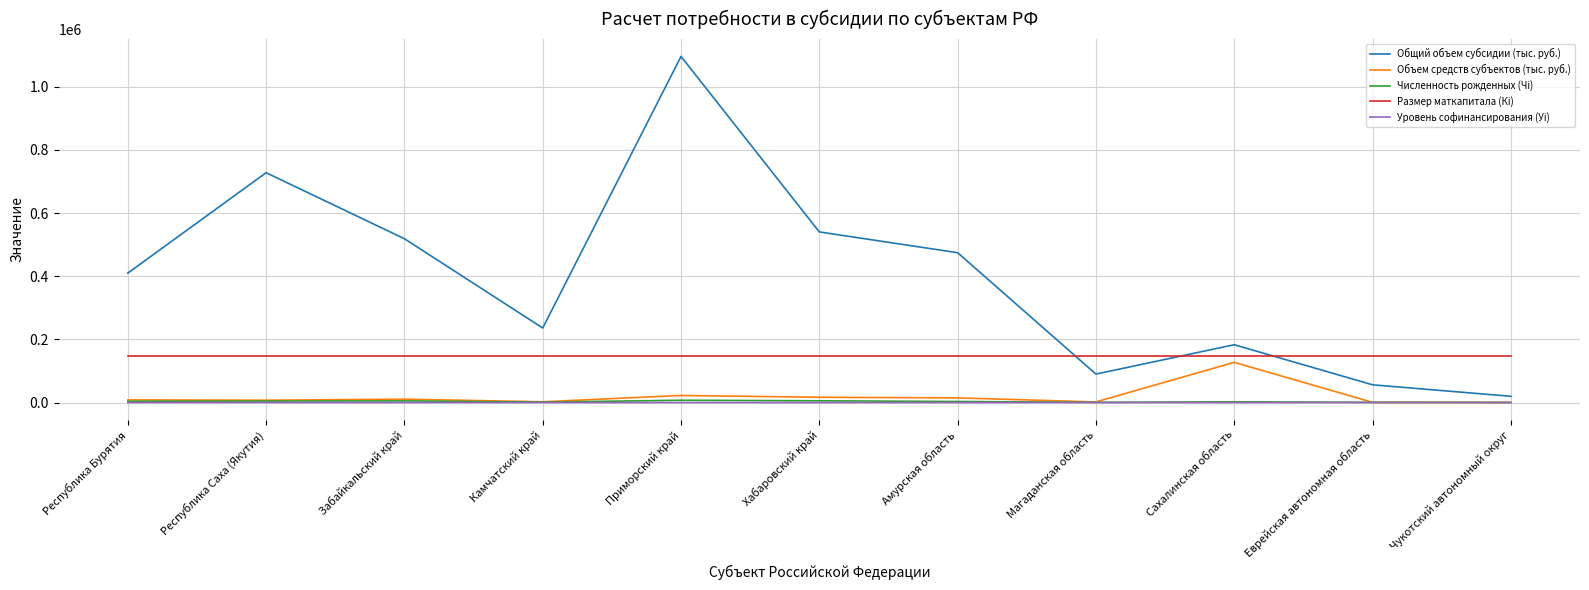

What is the greatest value displayed?

1096187.9